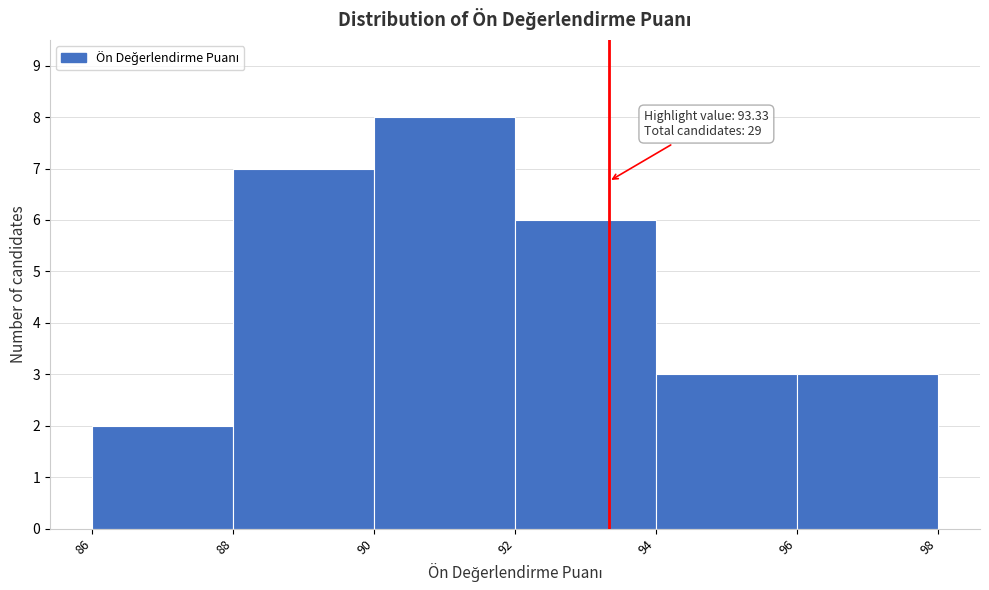

Which range on the x-axis has the tallest bar?

90 to 92